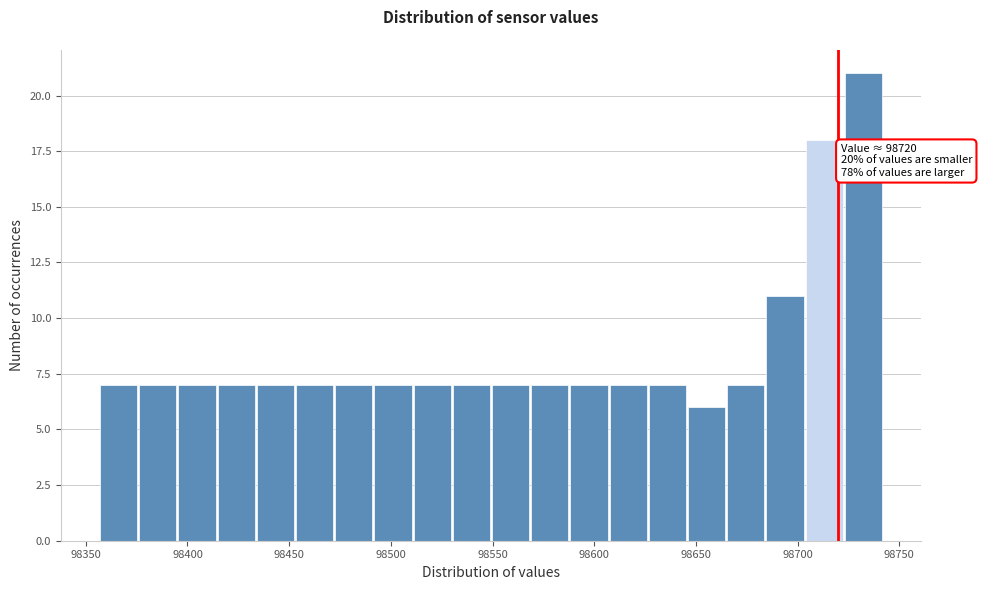

Around what value on the x-axis is the tallest bar? Give the approximate position of its centre, as read against the axis.

98730